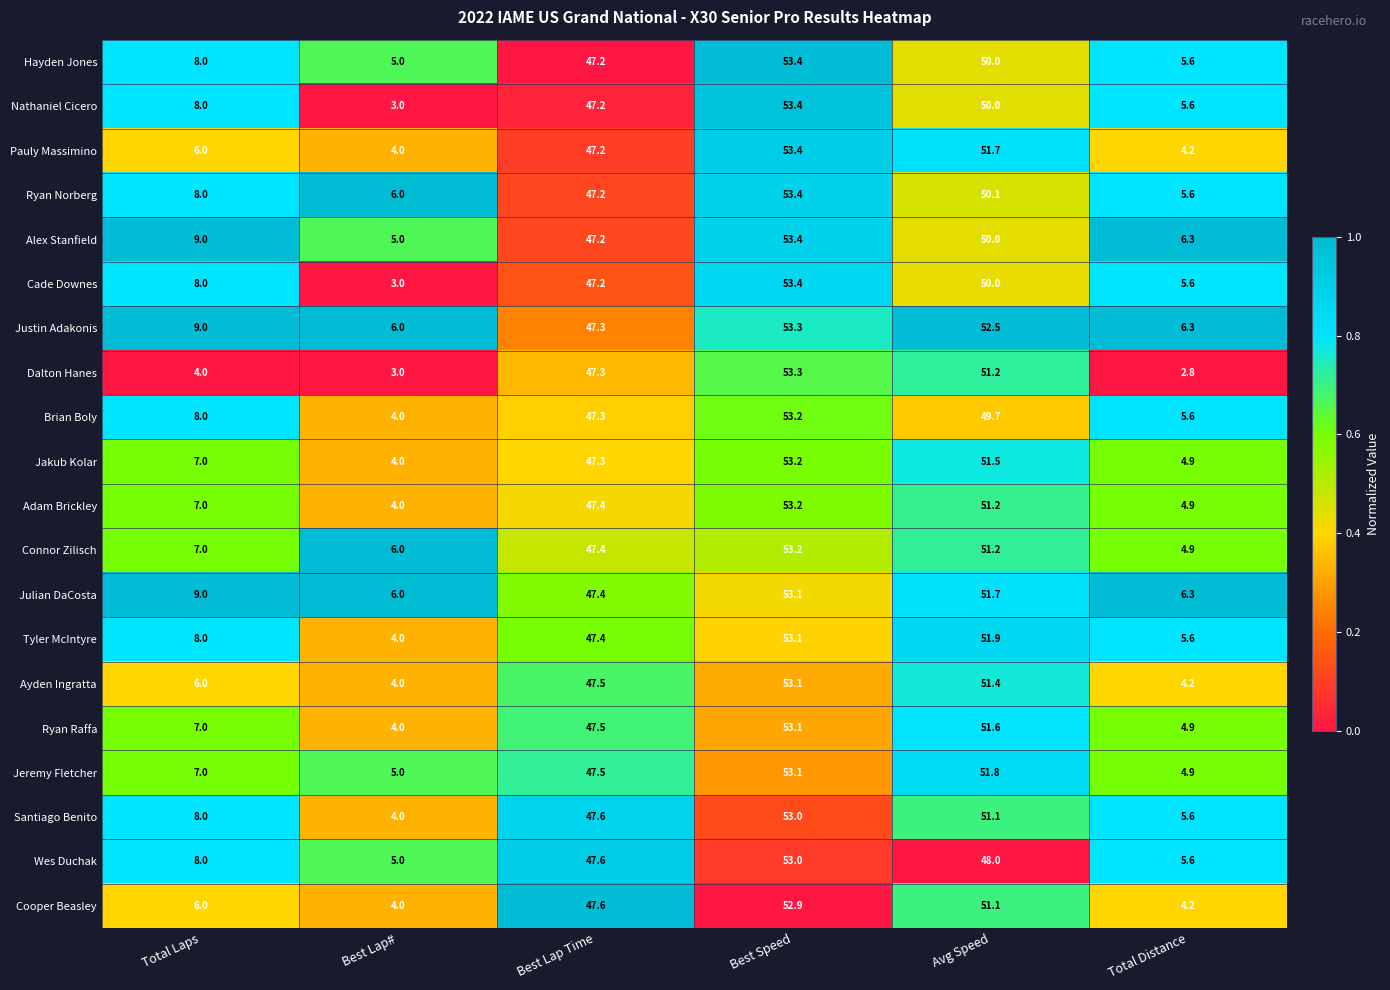

What is the difference between the maximum and minimum values in the Justin Adakonis series?

47.3